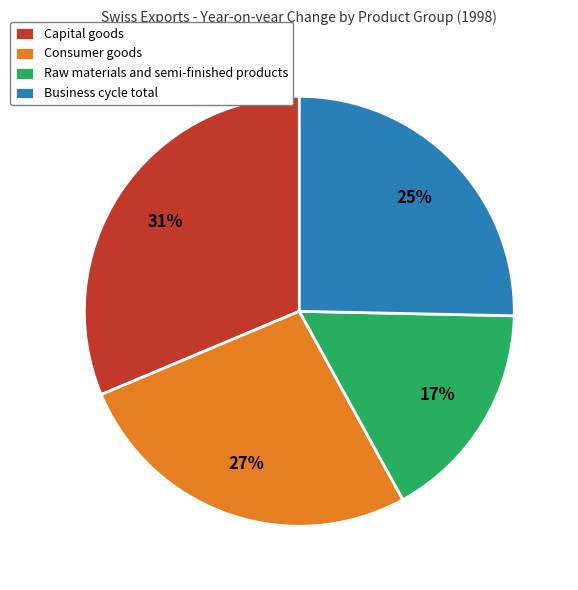

To the nearest percent, what portion does Raw materials and semi-finished products represent?

17%